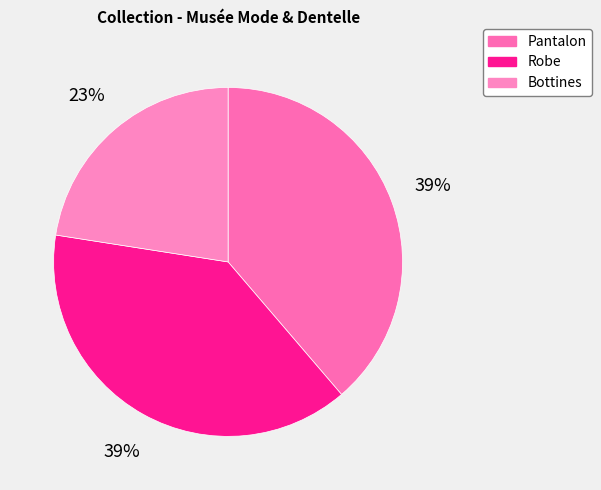

To the nearest percent, what percentage of the pie is Robe?

39%